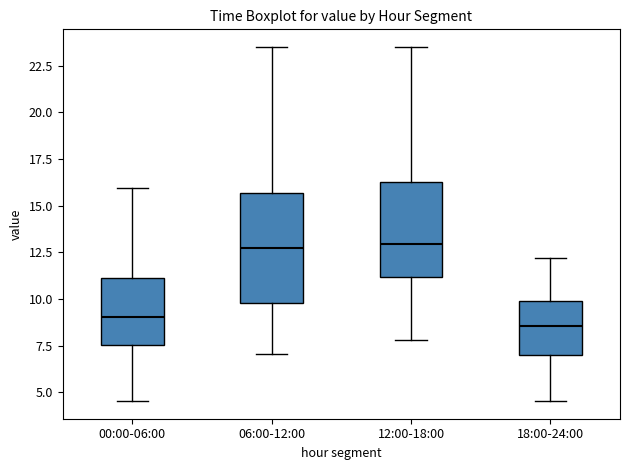

Reading left to right, transcribe this box plot: for each box, give where its median line is, the range the box spans, and where its two whiskers end, as read against the y-axis. The values are not printed on the chart, so give them approximately, as read against the axis.

00:00-06:00: median 9.0, box 7.5 to 11.0, whiskers 4.5 to 16.0
06:00-12:00: median 12.5, box 10.0 to 15.5, whiskers 7.0 to 23.5
12:00-18:00: median 13.0, box 11.0 to 16.5, whiskers 8.0 to 23.5
18:00-24:00: median 8.5, box 7.0 to 10.0, whiskers 4.5 to 12.0